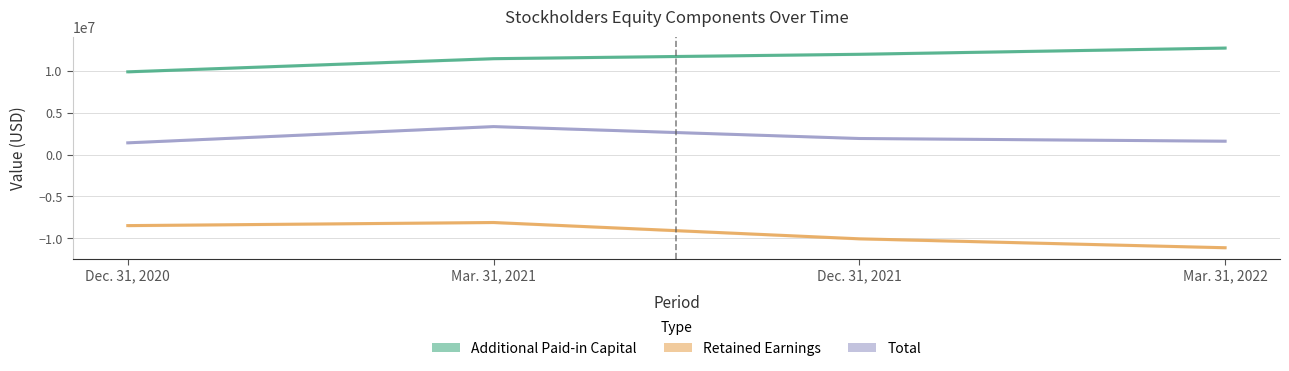

Count the Retained Earnings values in the range -10045164 to -8100203.

3